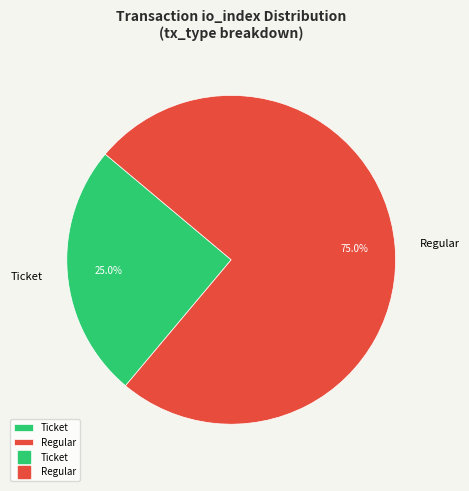

Which slice is the smallest?

Ticket